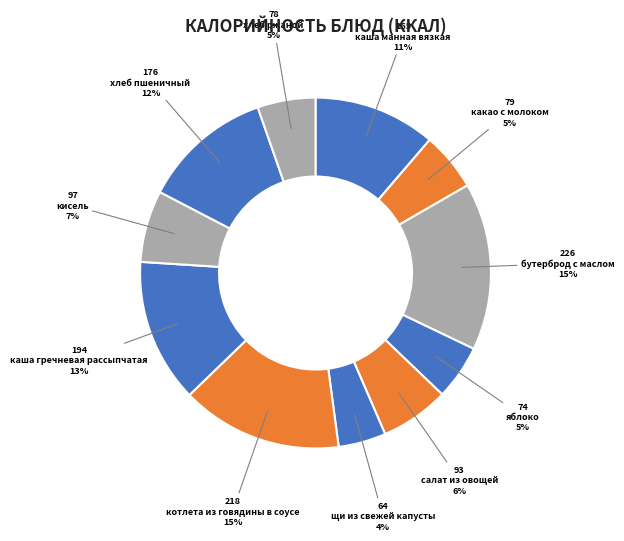

Which category has the smallest portion of the pie?

щи из свежей капусты